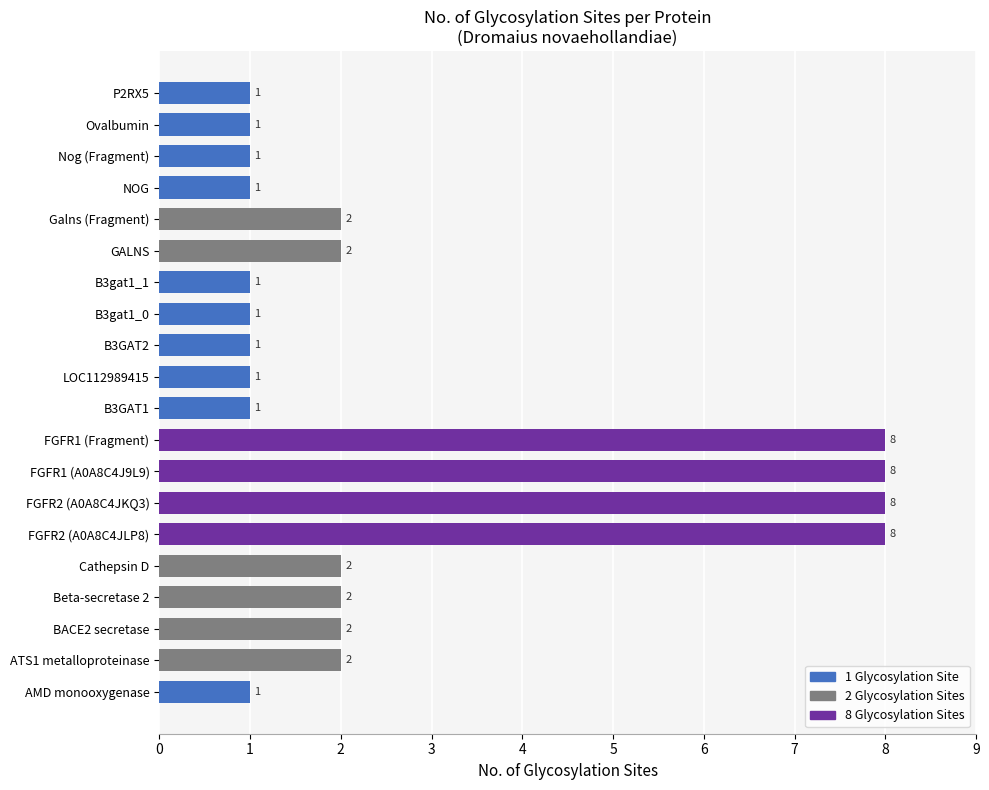

Reading bottom to top, list all the values displayed in this chart.

1	2	2	2	2	8	8	8	8	1	1	1	1	1	2	2	1	1	1	1